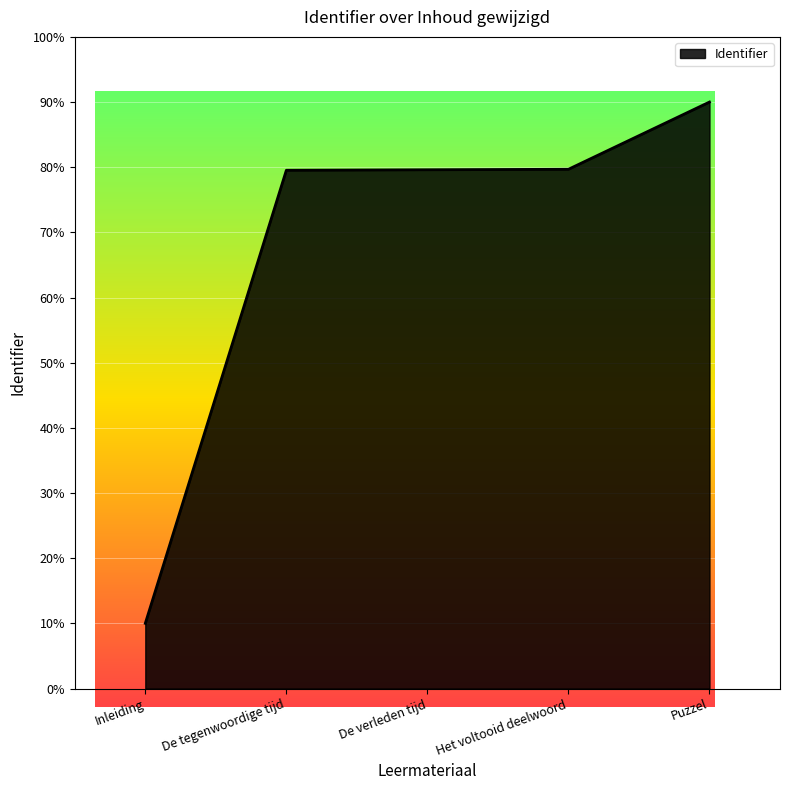

What is the change in value from De tegenwoordige tijd to Puzzel?

+10.5